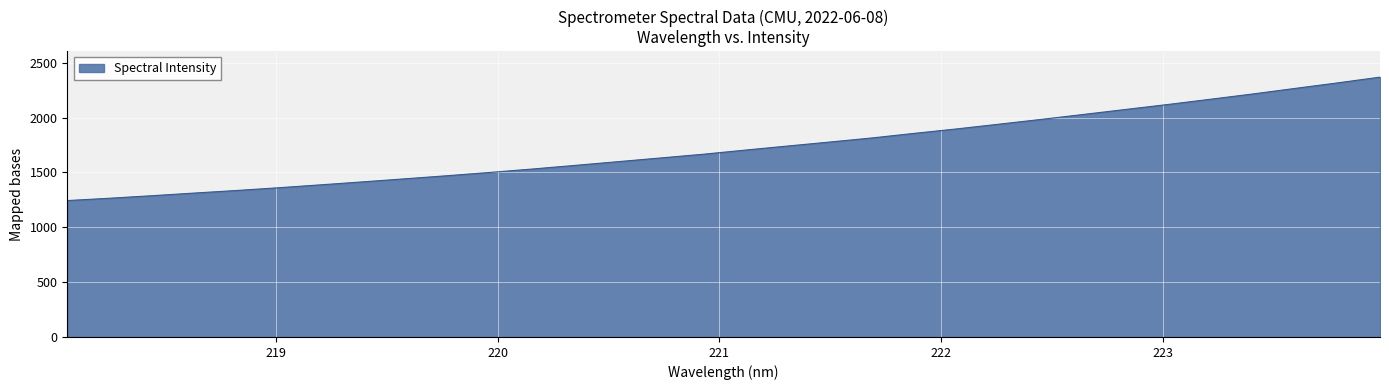

True or false: the data has more than 1 interior local peaks.

False